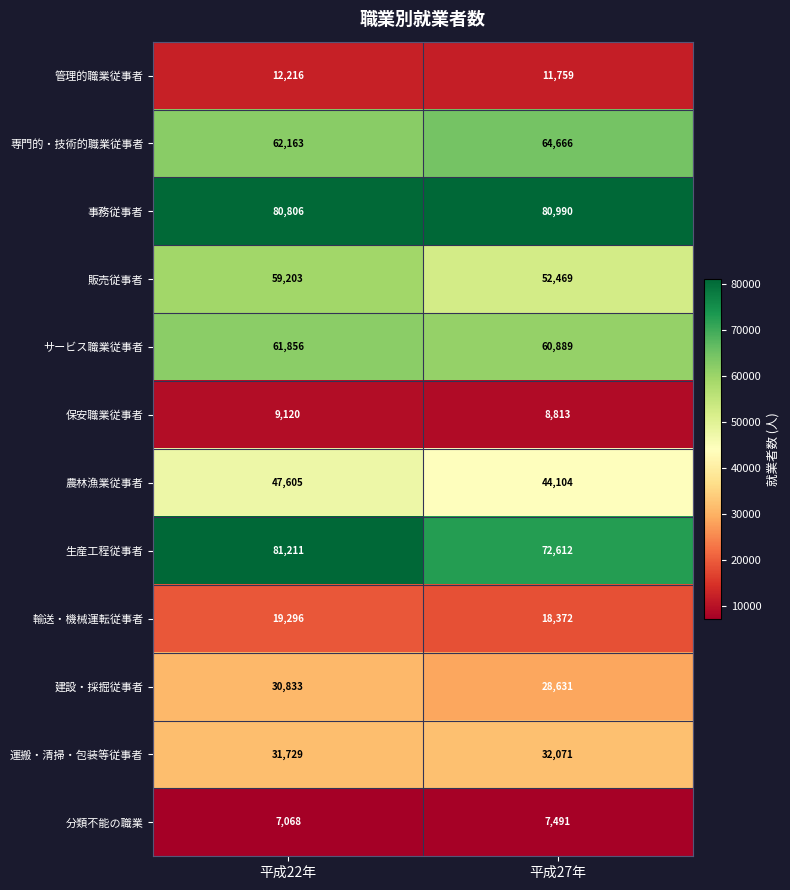

At which label is 事務従事者 closest to 80898?

平成22年